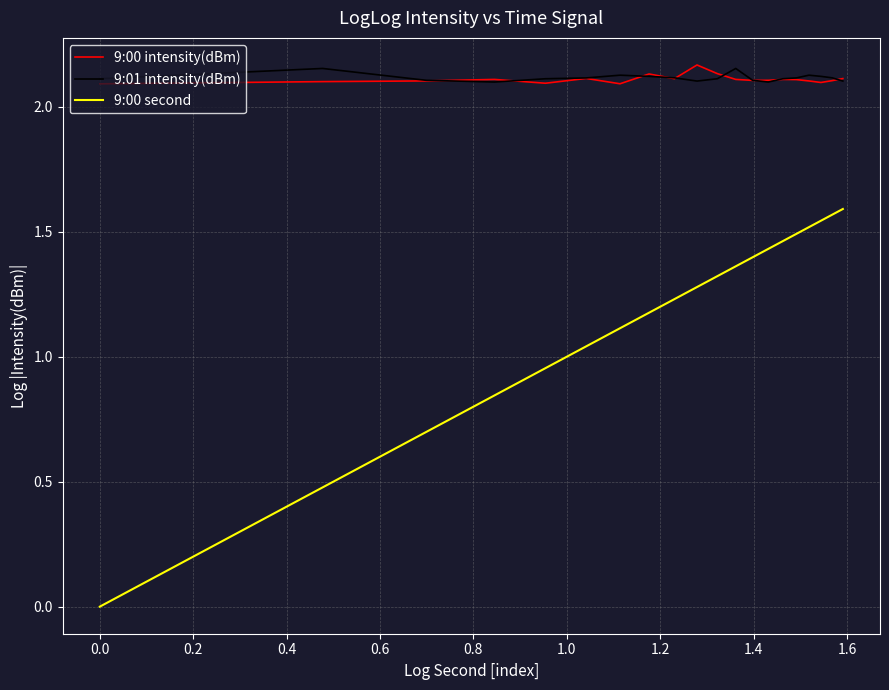

True or false: 9:00 second and 9:00 intensity(dBm) intersect in this chart.

False